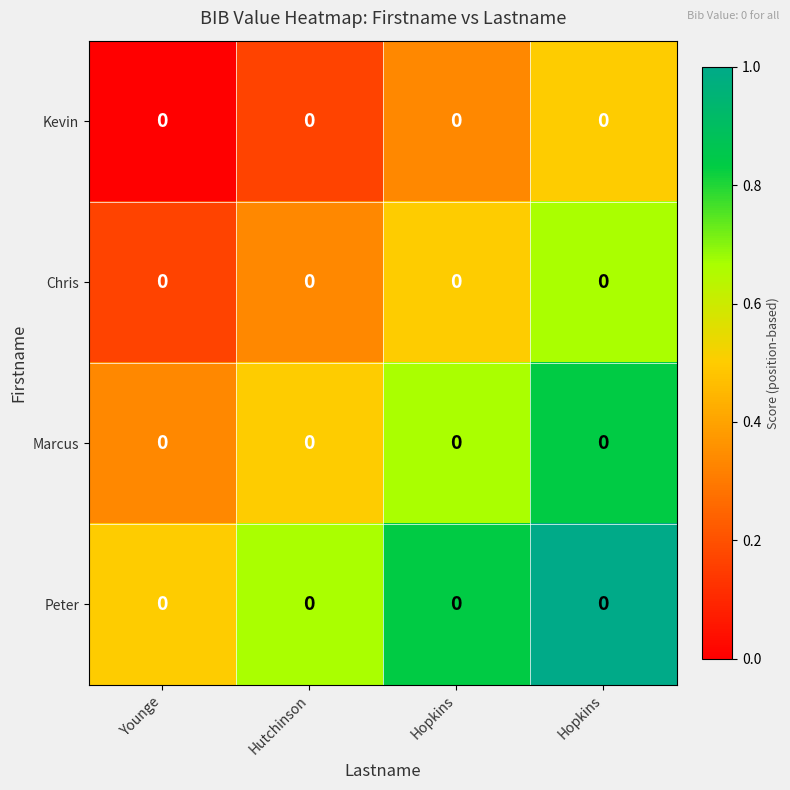

Count the Kevin values in the range 0 to 1.

4